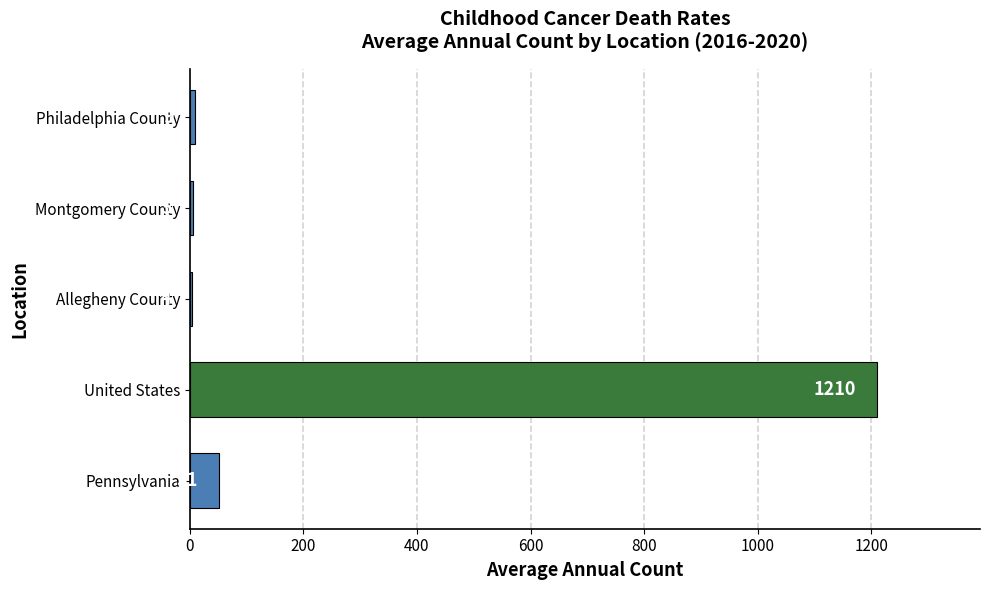

Is it true that the value at Pennsylvania is 51?

True